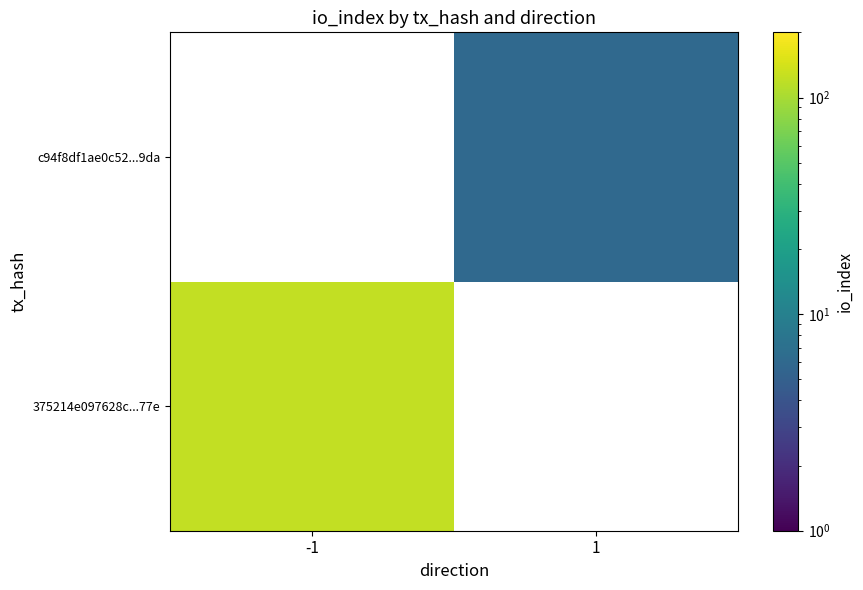

Which category has the highest value in the 375214e097628c...77e series?

-1